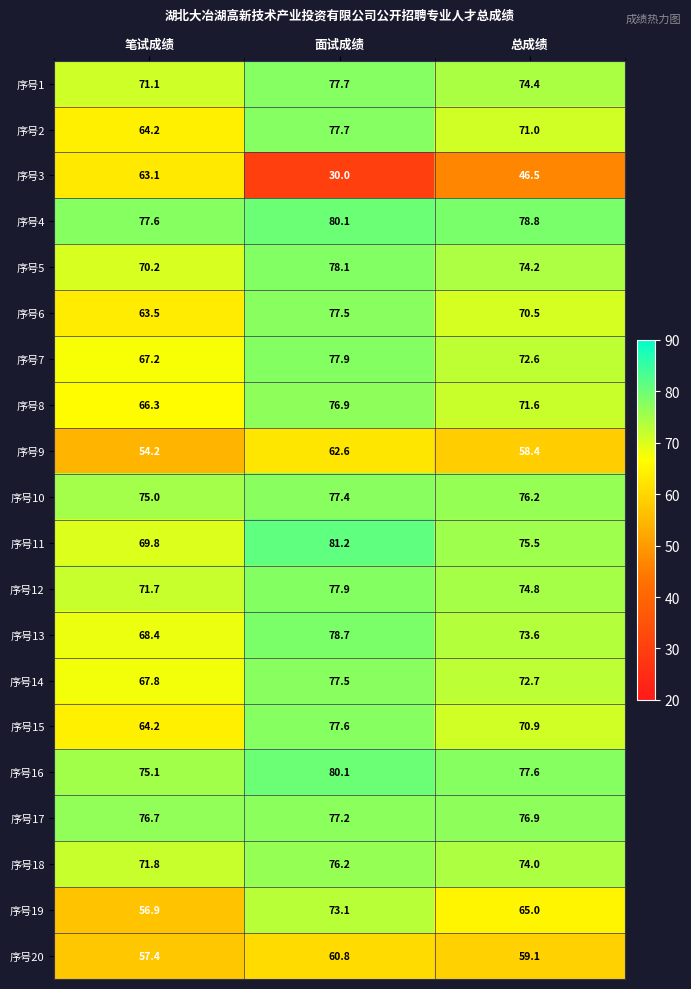

At which label does 序号15 first exceed 70?

面试成绩